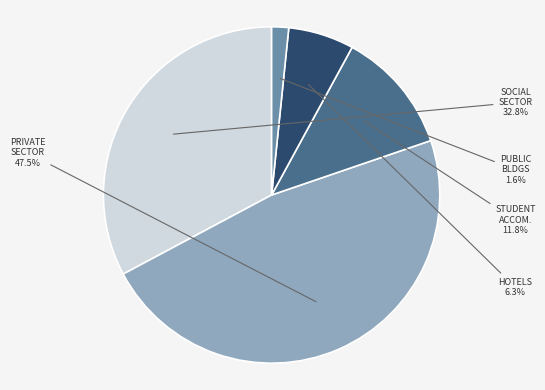

Does any single category account for the majority?

No